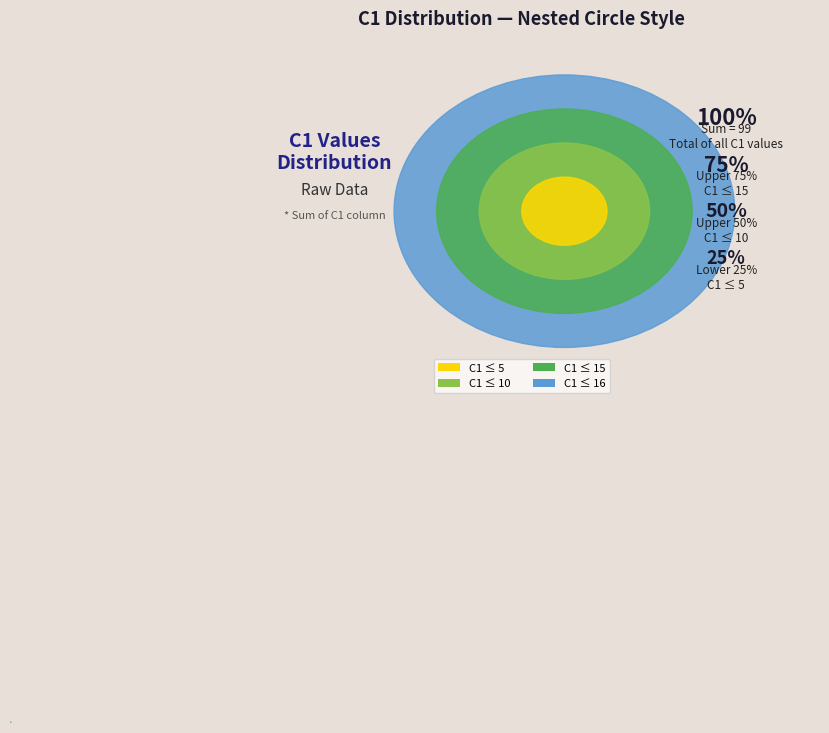

Which has a higher value, C1 ≤ 16 or C1 ≤ 10?

C1 ≤ 16